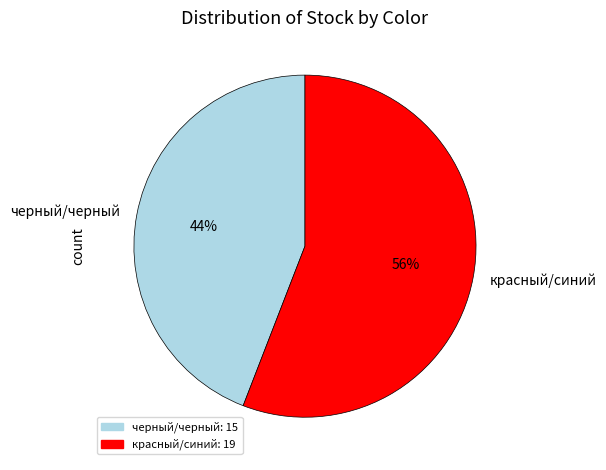

Do черный/черный and красный/синий together represent more than half of the pie?

Yes